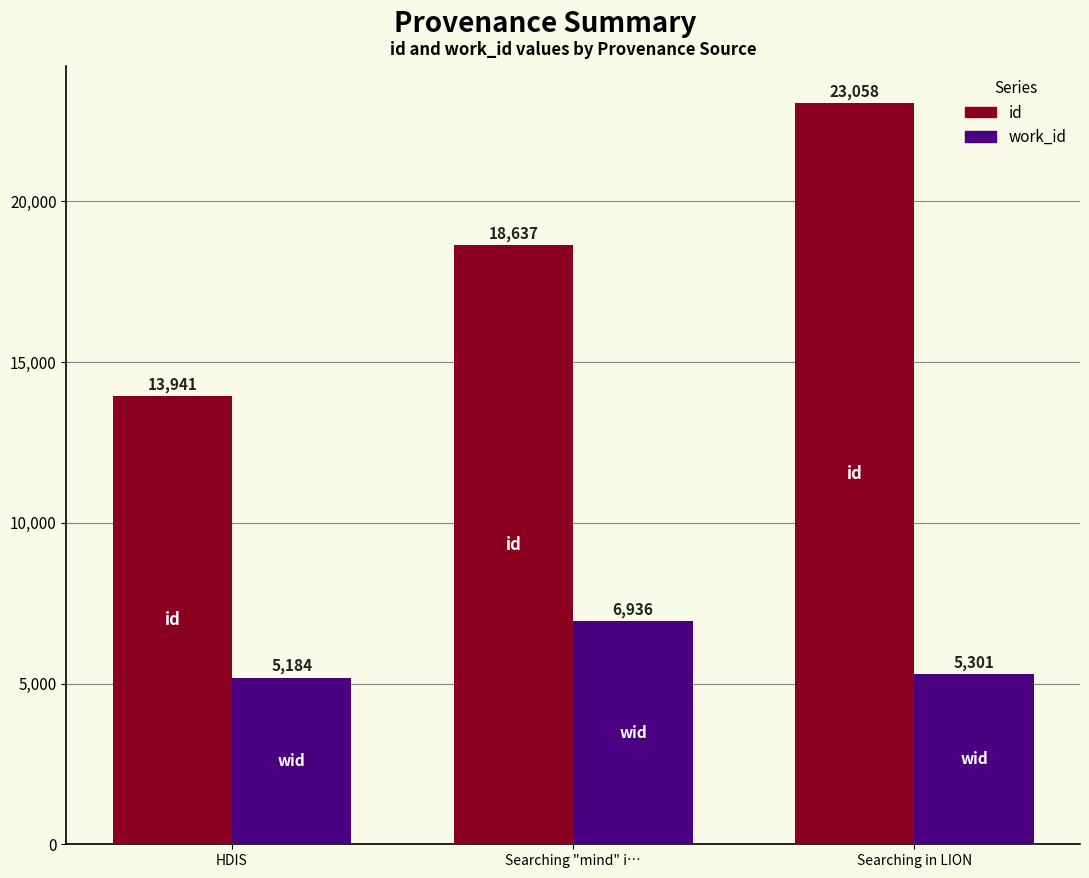

List the labels in order of id value, largest first.

Searching in LION, Searching "mind" i…, HDIS